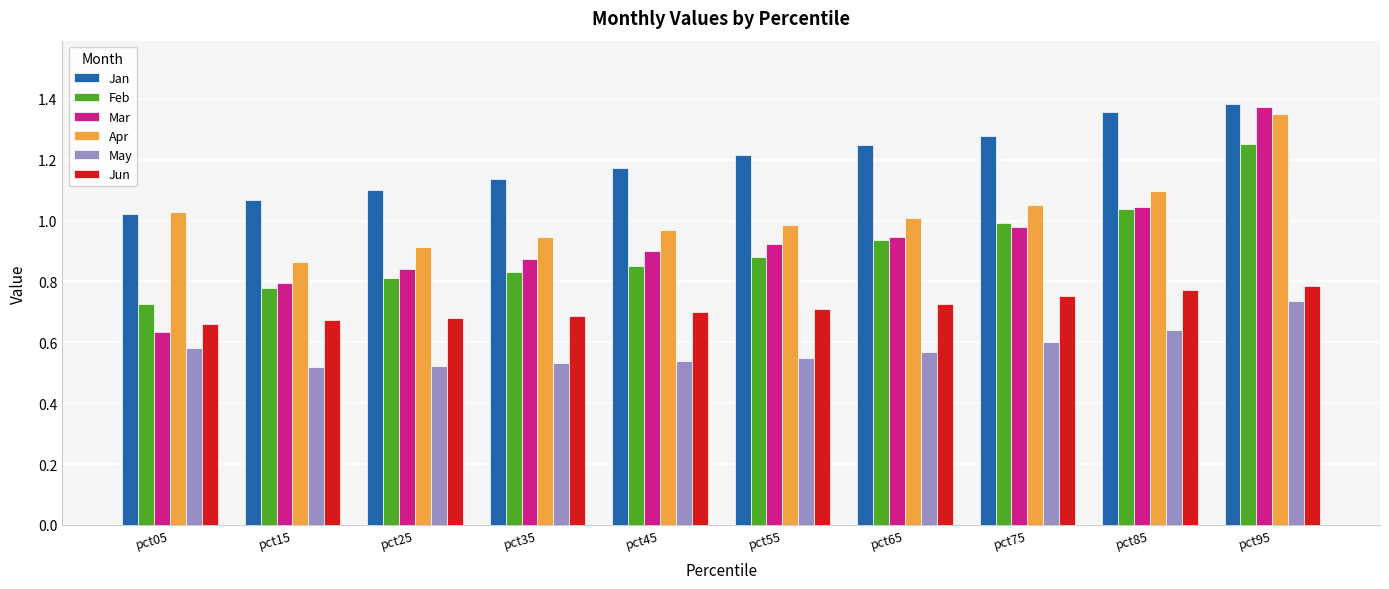

Which label corresponds to the largest value in the chart?

pct95